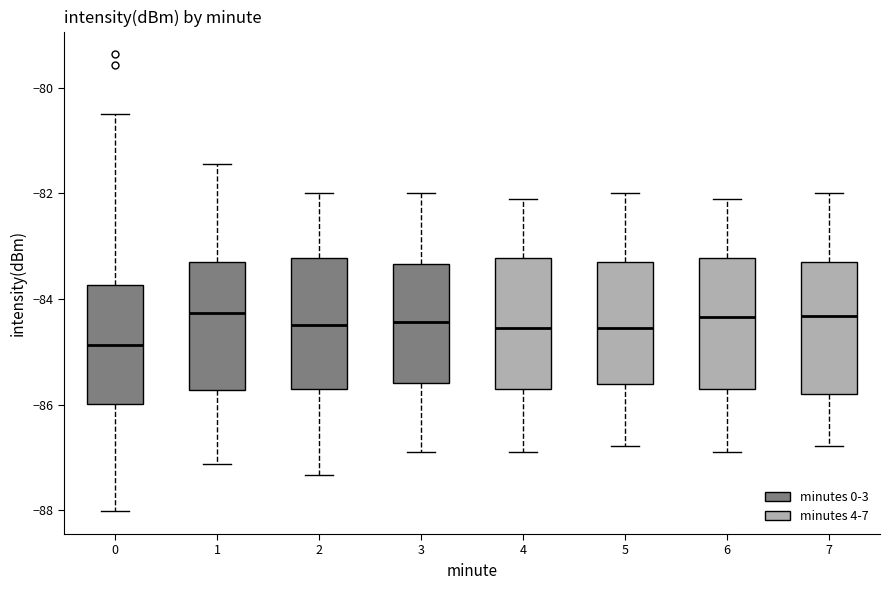

Reading left to right, read every box against the y-axis: the position of its median line, the range the box covers, and the ends of its whiskers. The values are not printed on the chart, so give them approximately, as read against the axis.

0: median -84.8, box -86.0 to -83.8, whiskers -88.0 to -80.4
1: median -84.2, box -85.8 to -83.2, whiskers -87.2 to -81.4
2: median -84.4, box -85.6 to -83.2, whiskers -87.4 to -82.0
3: median -84.4, box -85.6 to -83.4, whiskers -86.8 to -82.0
4: median -84.6, box -85.6 to -83.2, whiskers -86.8 to -82.2
5: median -84.6, box -85.6 to -83.4, whiskers -86.8 to -82.0
6: median -84.4, box -85.6 to -83.2, whiskers -86.8 to -82.2
7: median -84.4, box -85.8 to -83.4, whiskers -86.8 to -82.0